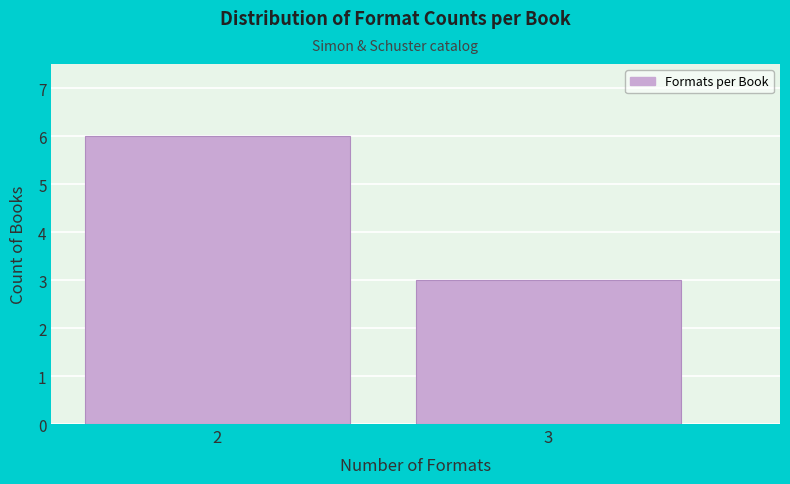

Reading left to right, what are all the values shown in this chart?

2=6	3=3